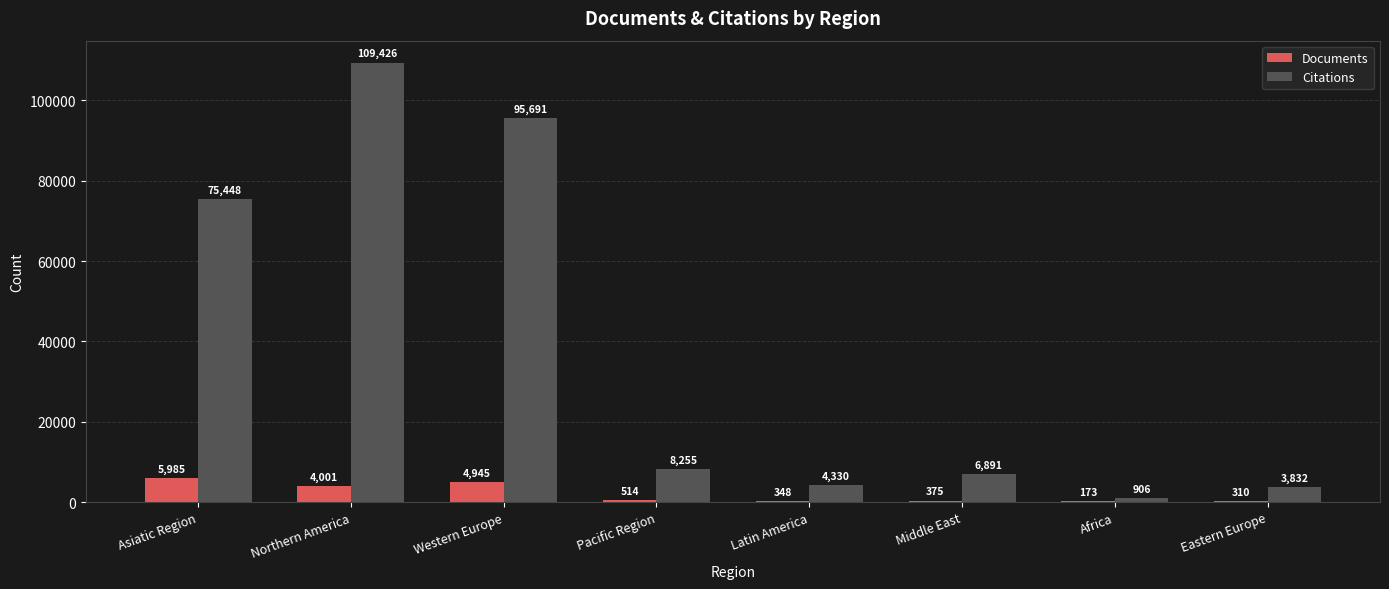

How many distinct data groups are displayed?

2